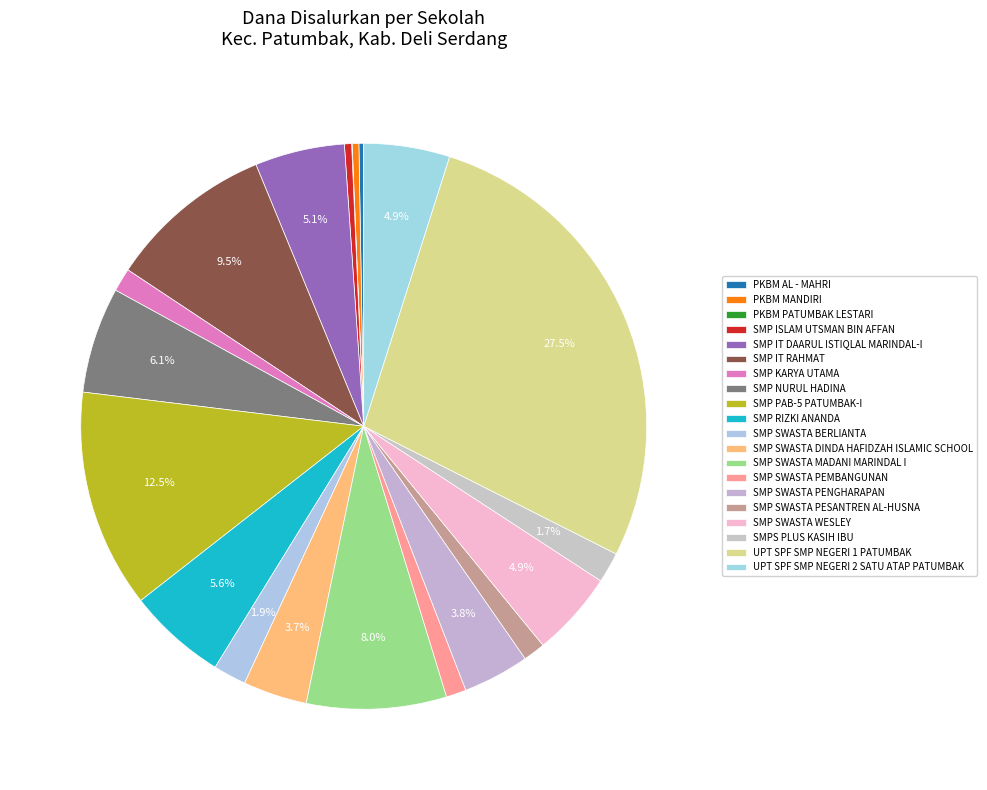

How many segments does this pie chart have?

20